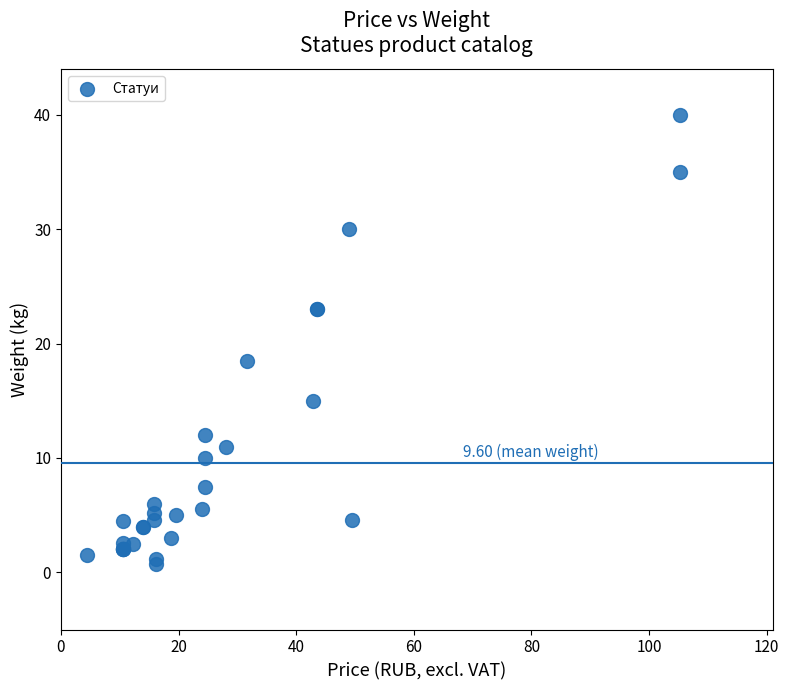

What Y value in the scatter plot is closest to 20?

18.5